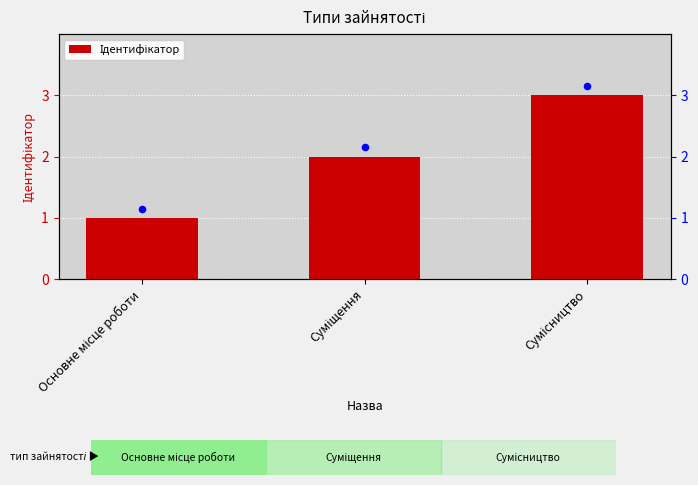

What is the change in value from Основне місце роботи to Сумісництво?

+2